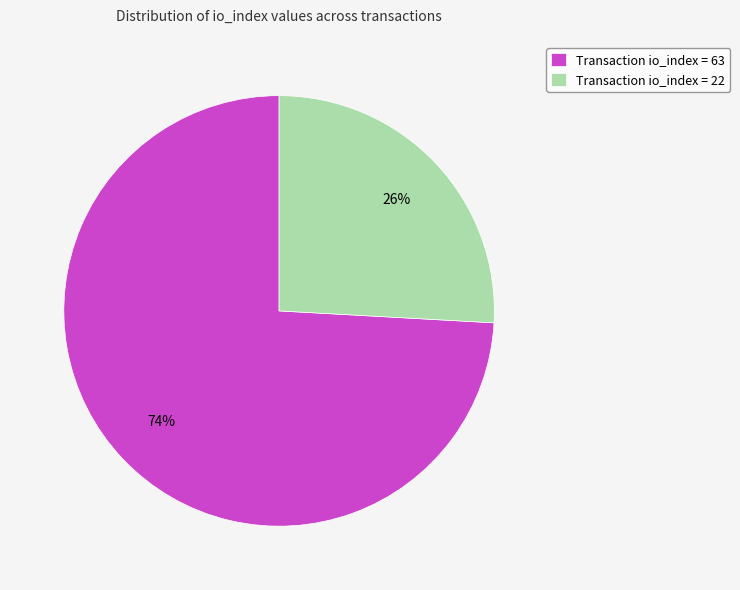

Rank the categories by value from highest to lowest.

Transaction io_index = 63, Transaction io_index = 22